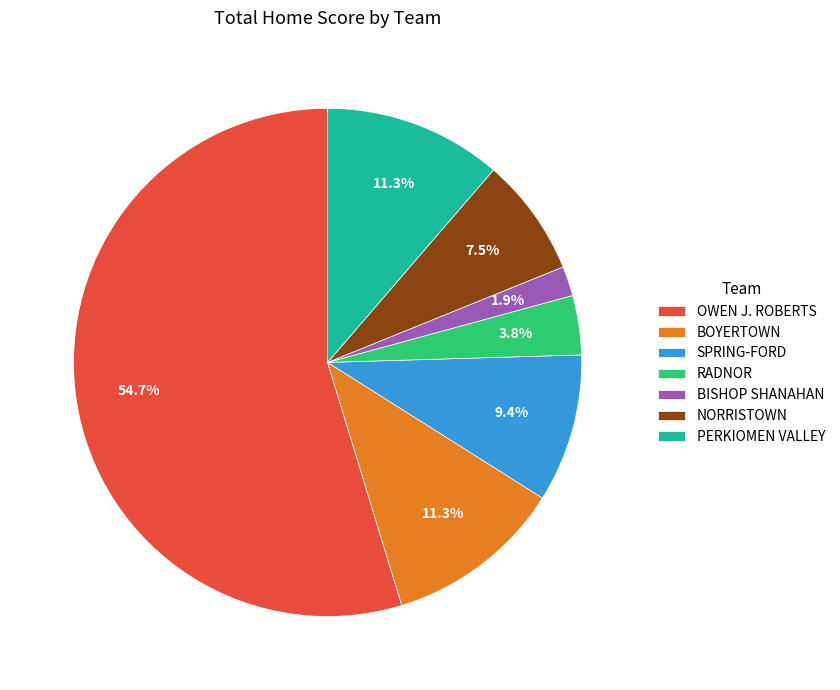

True or false: BOYERTOWN accounts for 5% of the total.

False